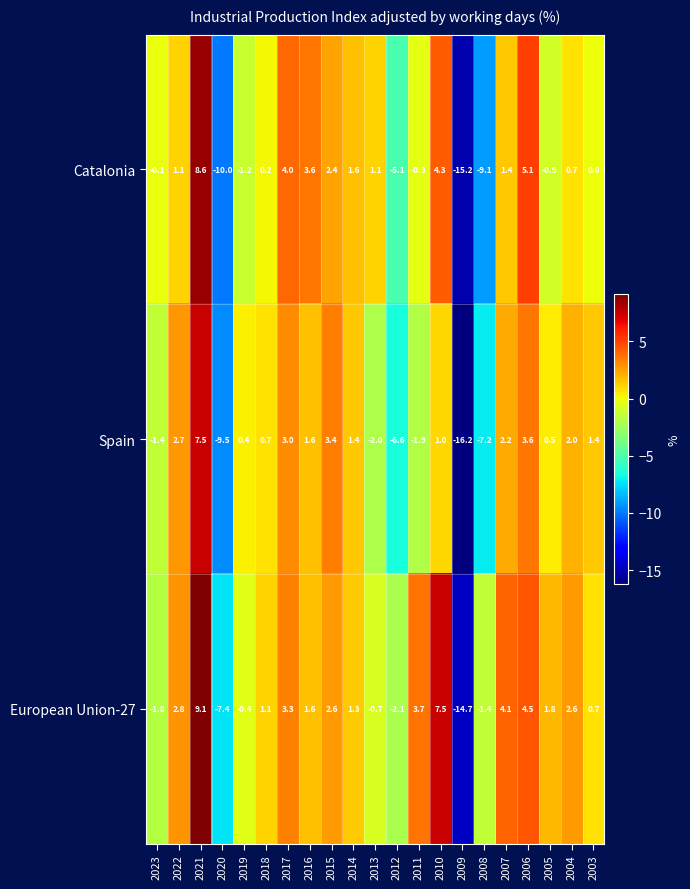

What is the difference between the highest and lowest values at 2004?

1.9